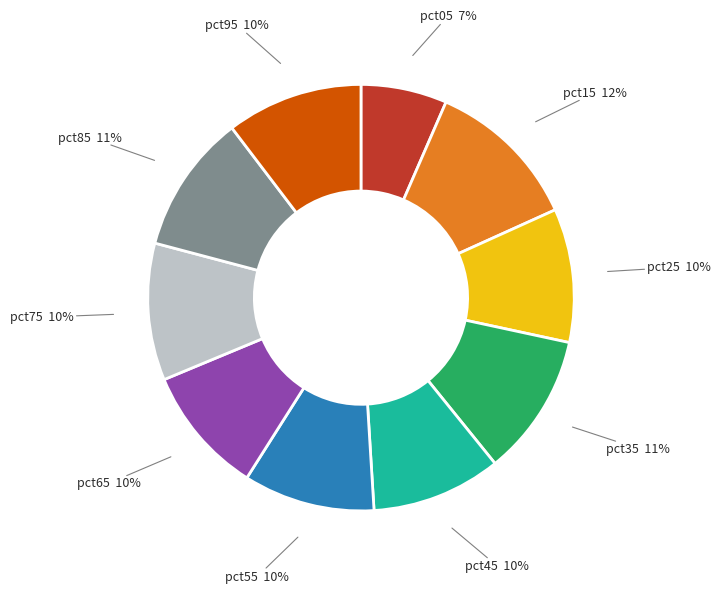

What percentage is the pct45 slice, to the nearest percent?

10%